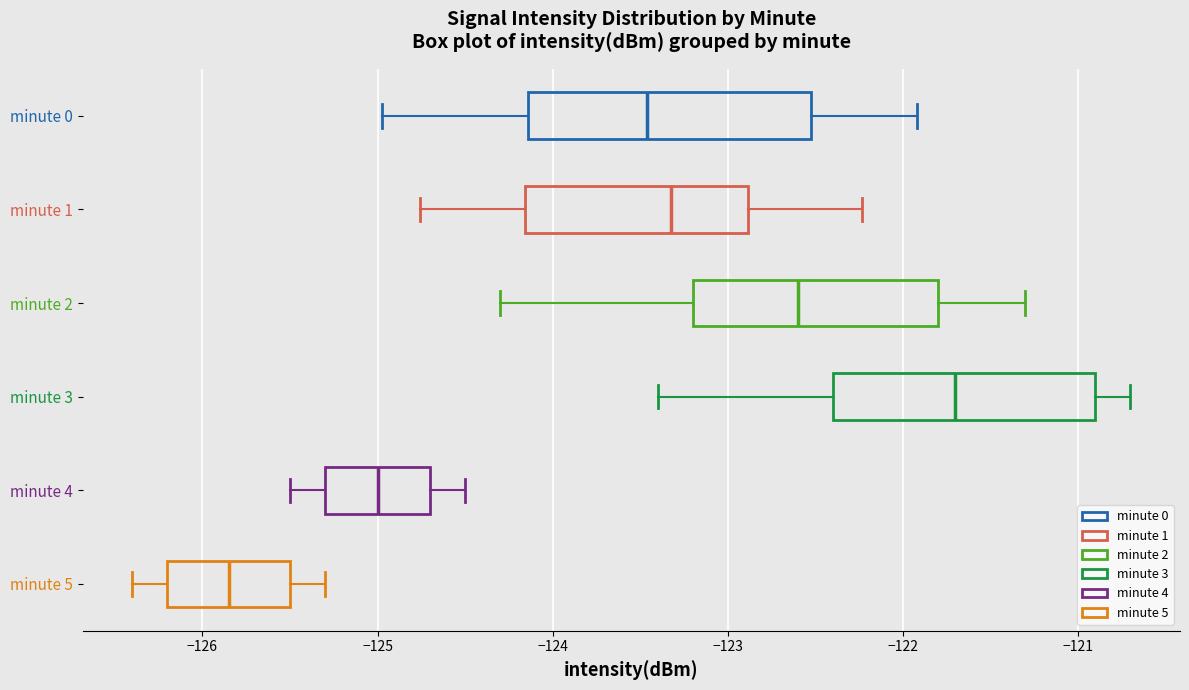

Which box is the widest, from its left edge to its right edge?

minute 0